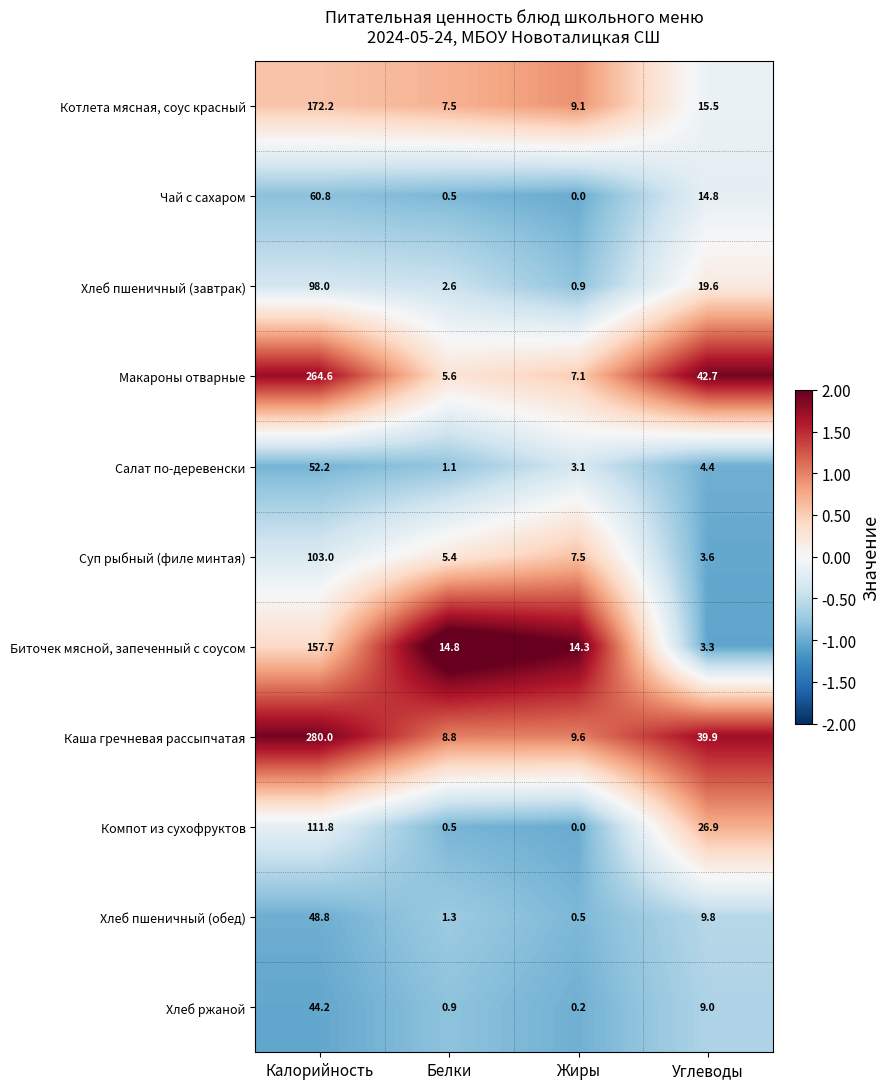

What is the sum of all Макароны отварные values?

320.0